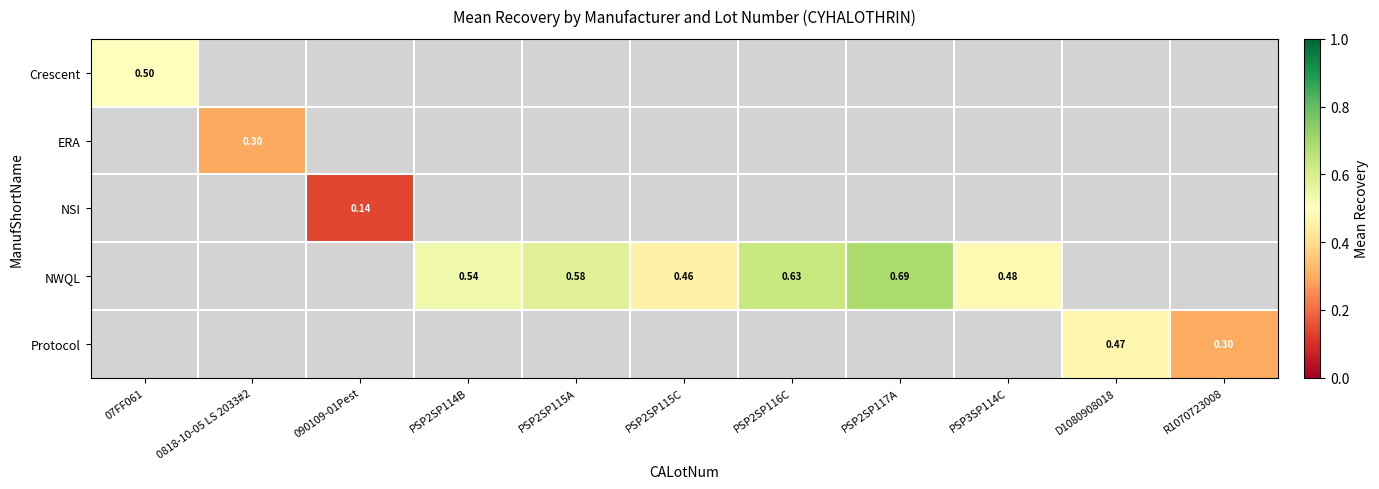

Is the value of Crescent at 07FF061 greater than the value of NSI at 090109-01Pest?

Yes